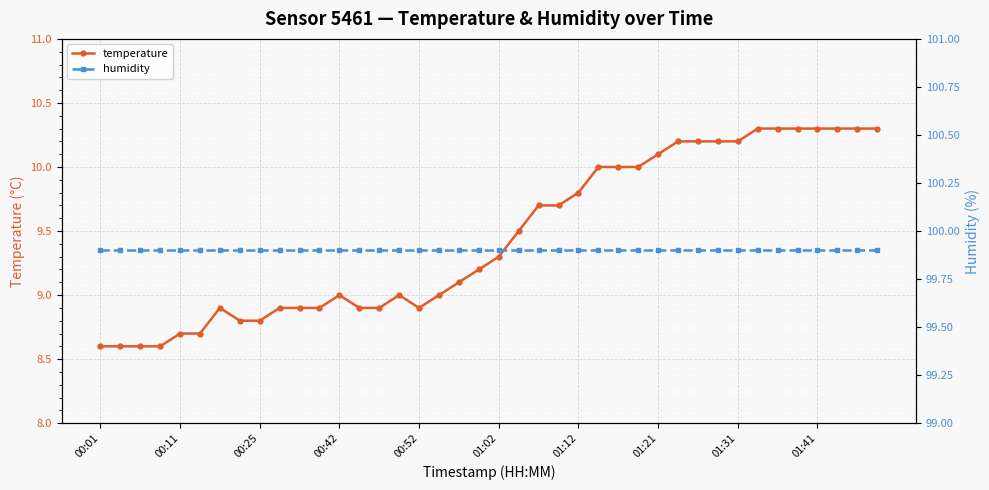

What is the highest value of the temperature series?

10.3